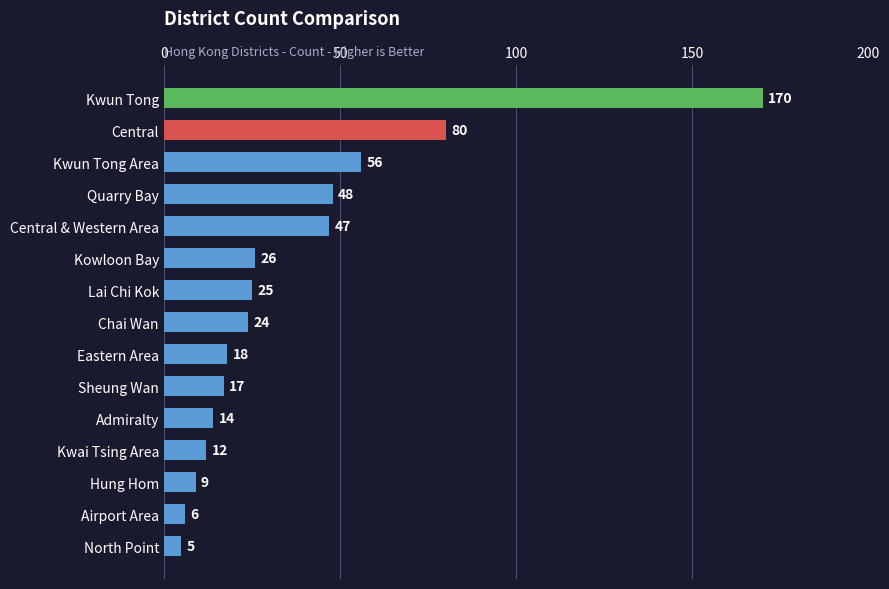

Reading top to bottom, transcribe all the data shown in this chart.

170	80	56	48	47	26	25	24	18	17	14	12	9	6	5